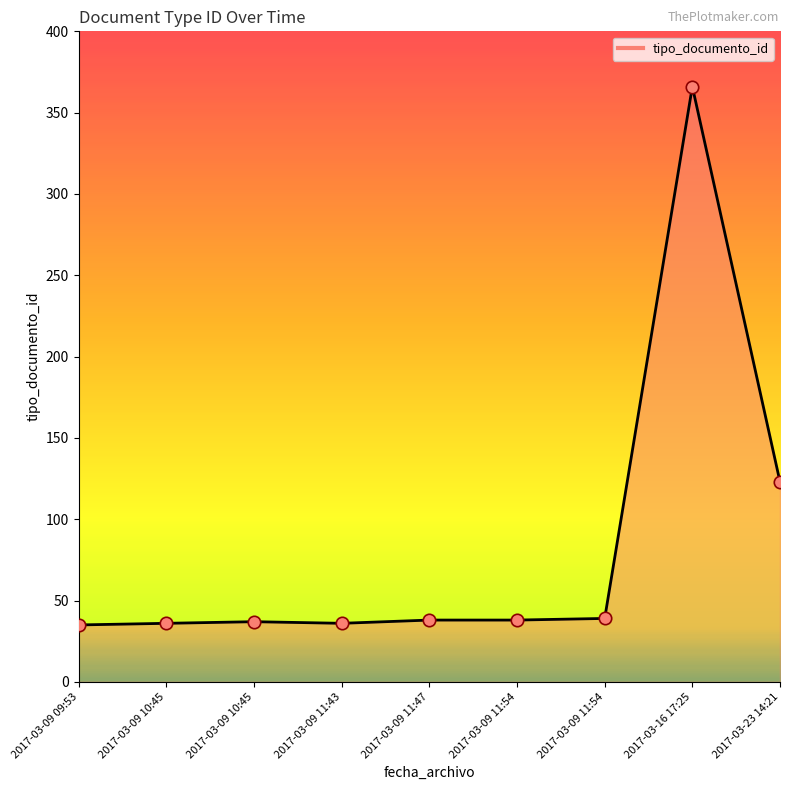

What is the change in value from 2017-03-09 11:43 to 2017-03-09 11:54?

+3